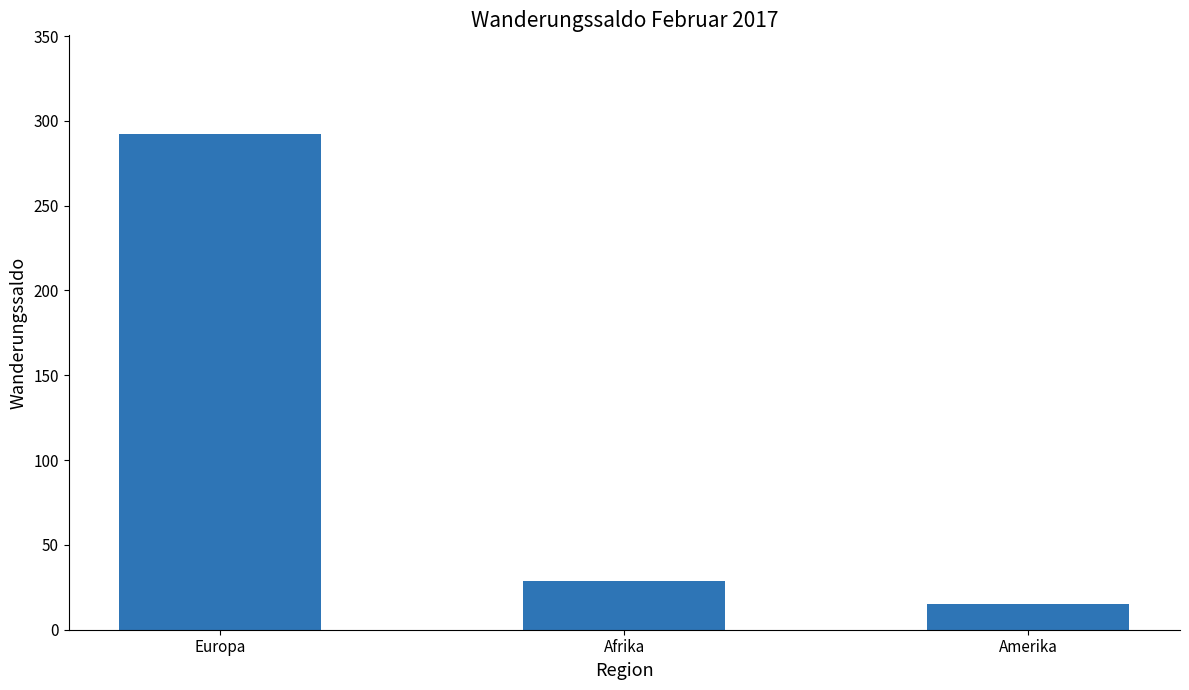

What is the label of the 1st bar from the left?

Europa